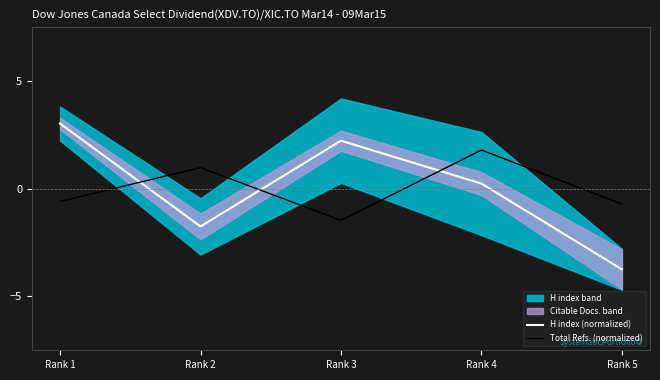

Which series has the largest total across all categories?

Total Refs. (normalized)